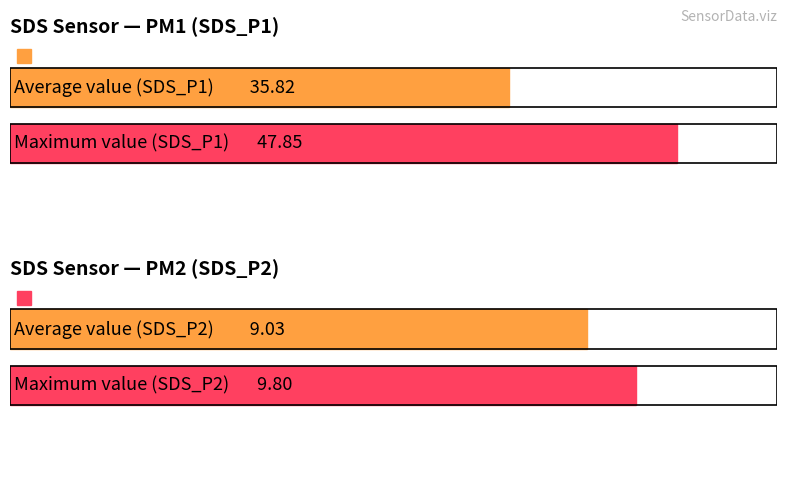

True or false: Avg SDS_P1 and Avg SDS_P2 cross at least once.

False